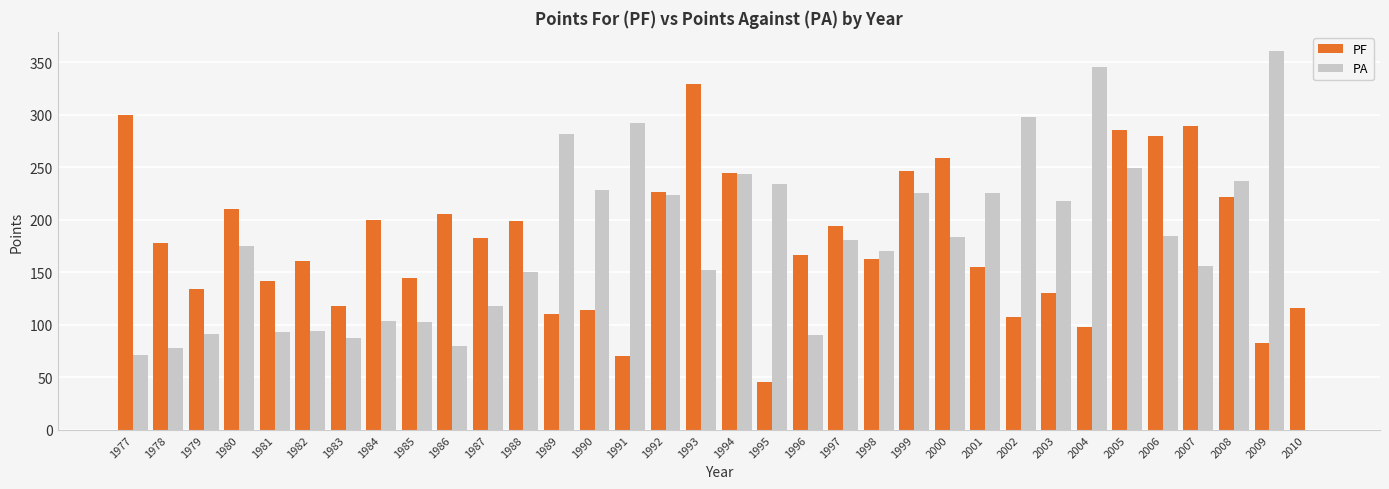

How many groups of bars are there?

34